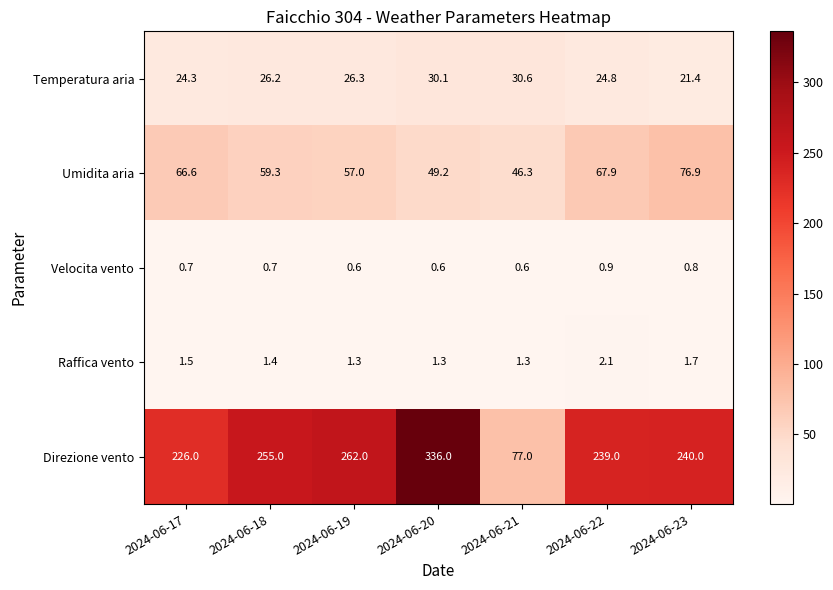

Rank the series at 2024-06-21 from lowest to highest value.

Velocita vento, Raffica vento, Temperatura aria, Umidita aria, Direzione vento